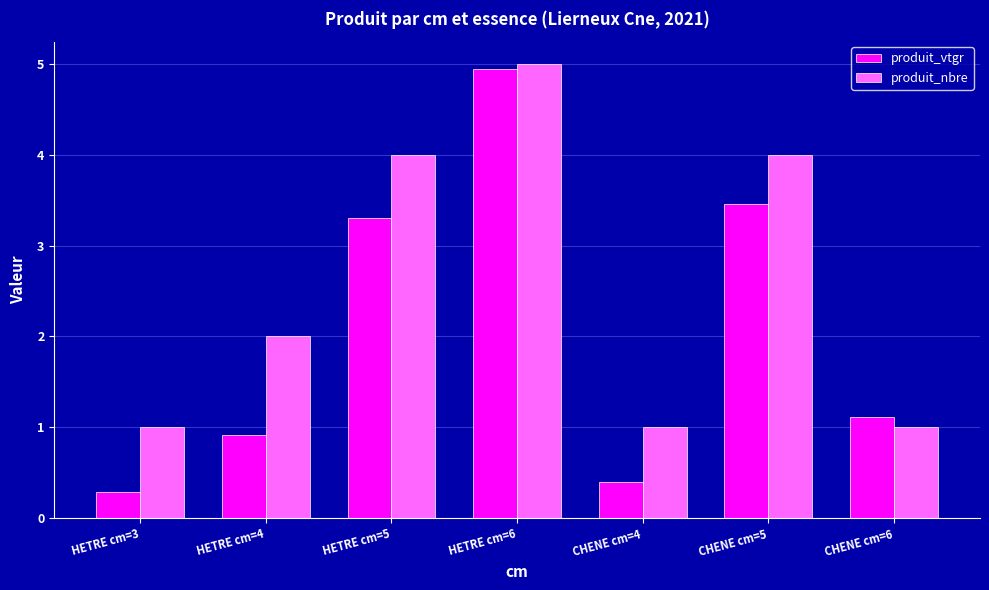

What is the spread (max minus min) of values at HETRE cm=4?

1.1